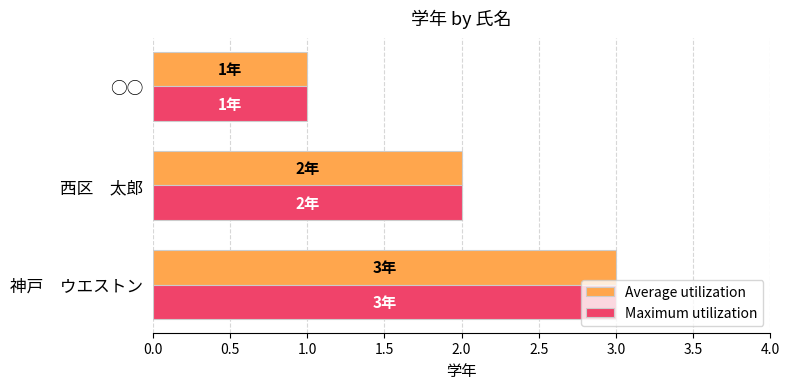

How many values in the Maximum utilization series are below 2?

1